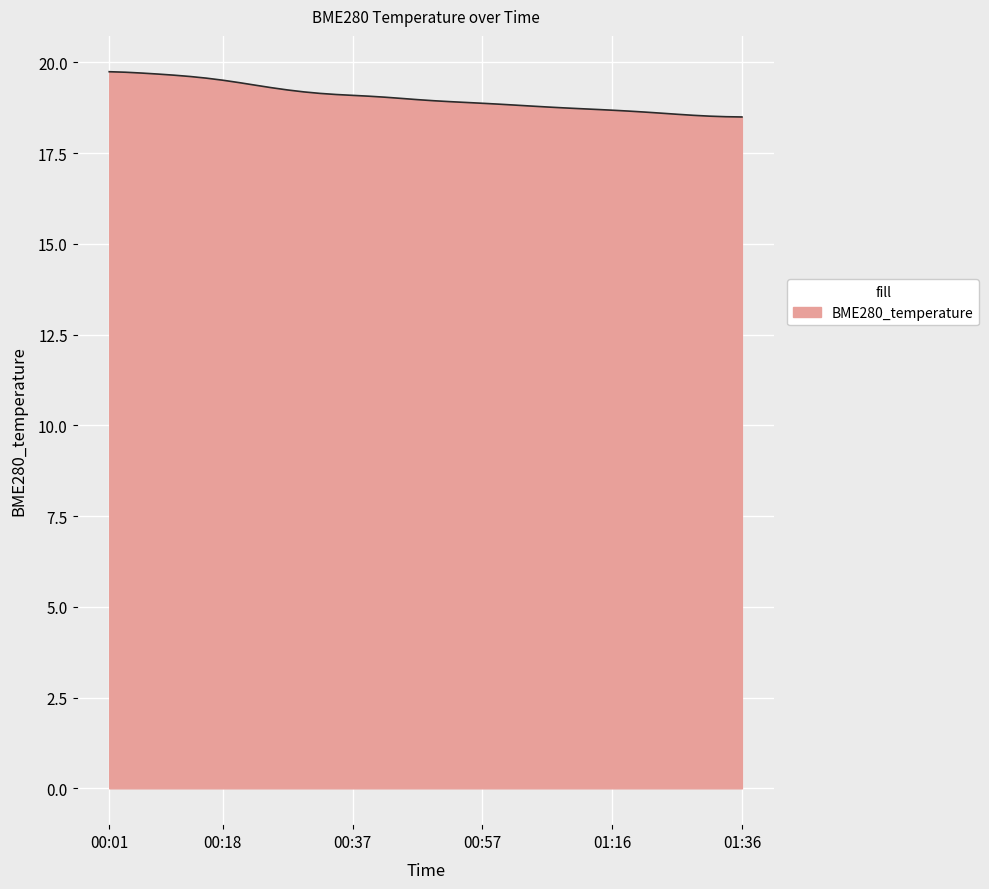

What is the difference between the maximum and minimum values?

1.2